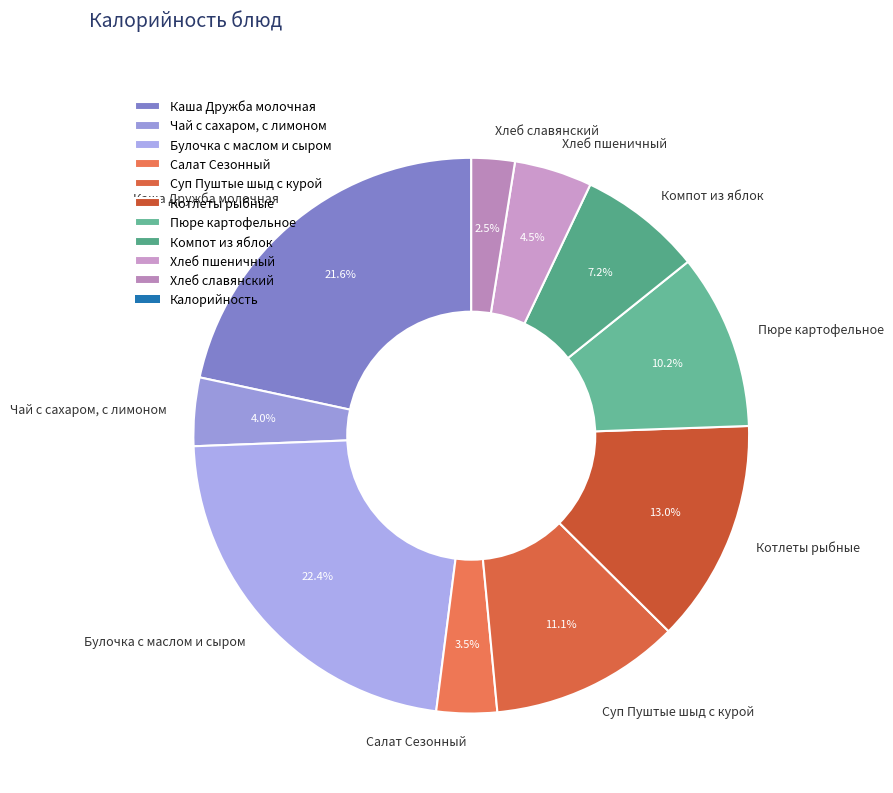

Rank the categories by value from lowest to highest.

Хлеб славянский, Салат Сезонный, Чай с сахаром, с лимоном, Хлеб пшеничный, Компот из яблок, Пюре картофельное, Суп Пуштые шыд с курой, Котлеты рыбные, Каша Дружба молочная, Булочка с маслом и сыром